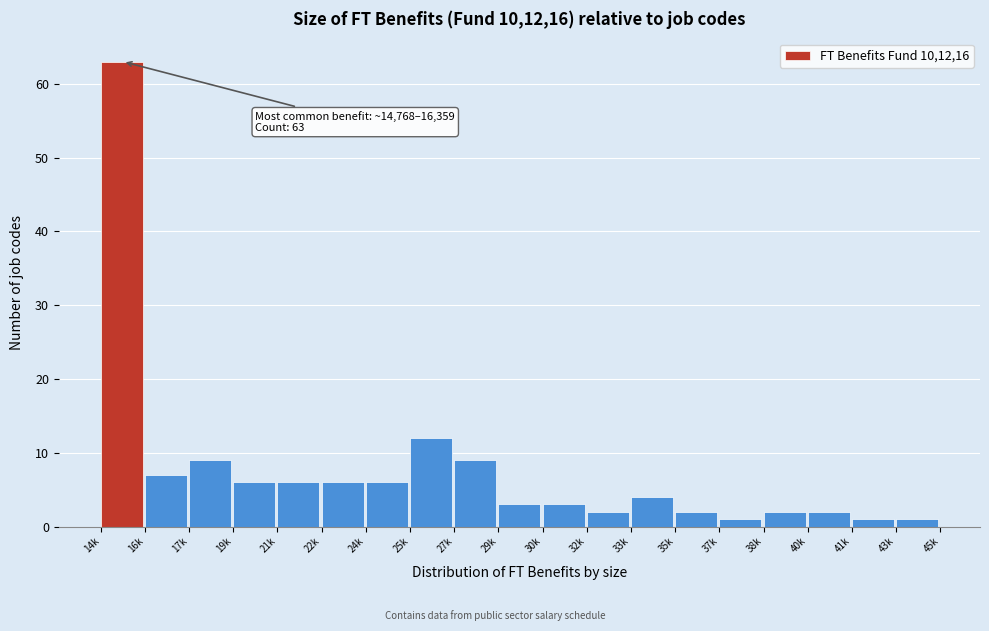

Reading left to right, transcribe all the data shown in this chart.

63	7	9	6	6	6	6	12	9	3	3	2	4	2	1	2	2	1	1